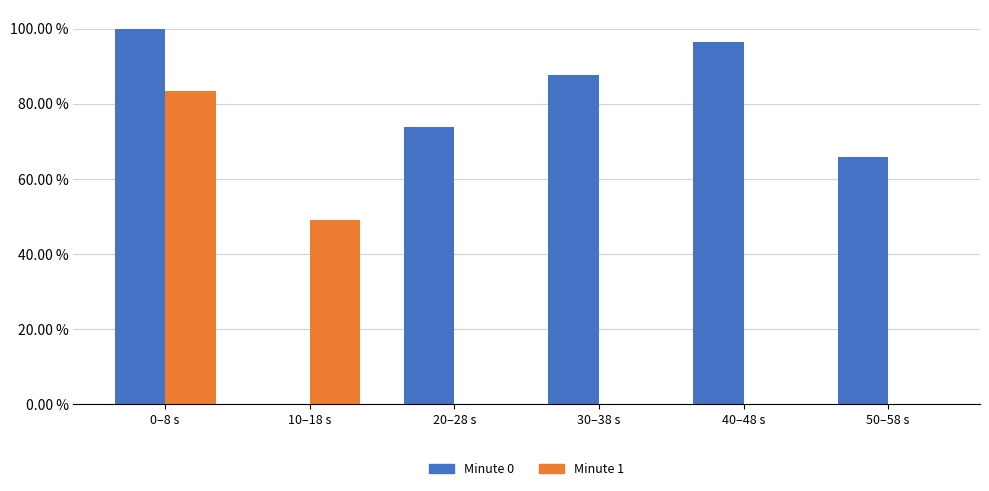

At which label is Minute 1 closest to 0?

20–28 s